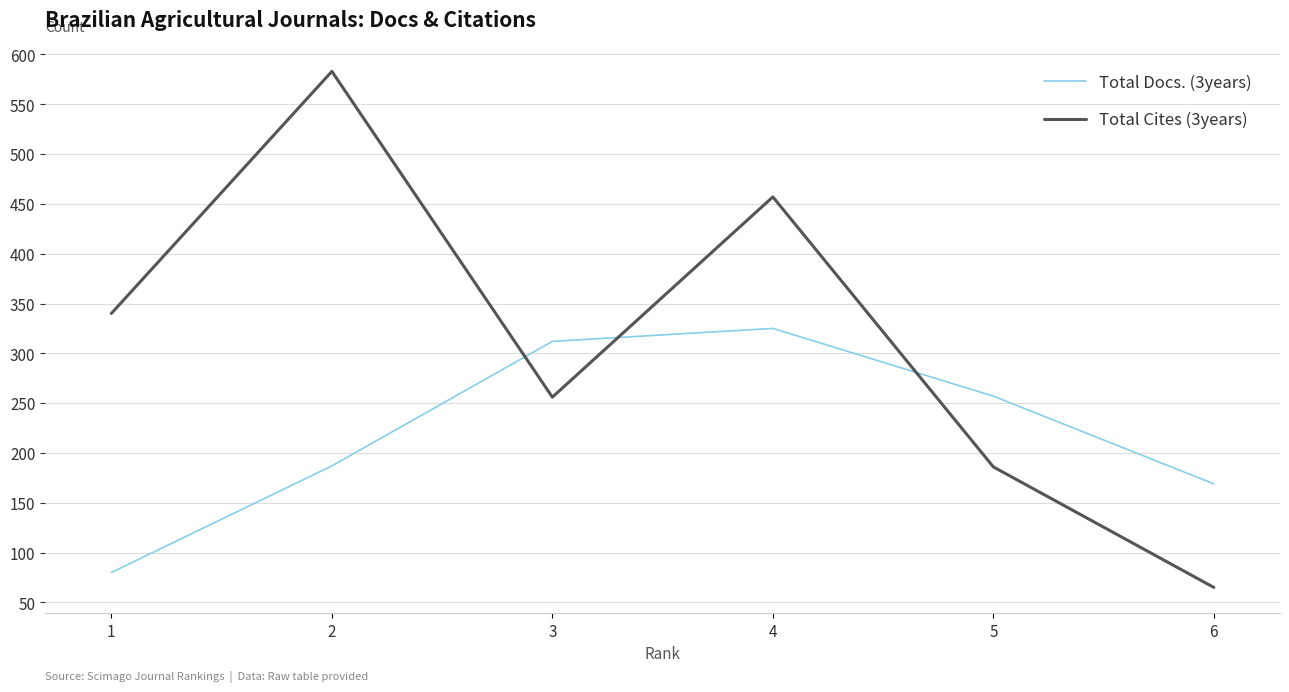

What is the minimum value shown in the chart?

65